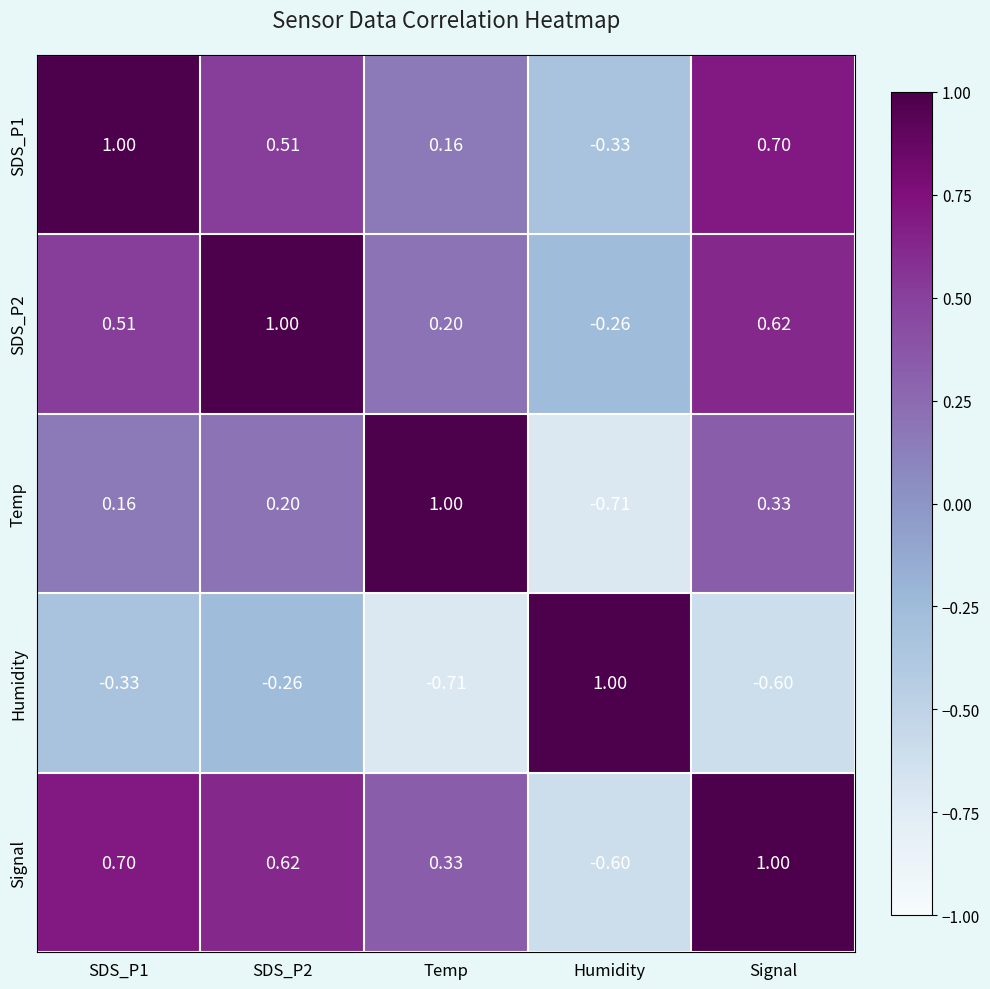

At which label is Signal closest to 0?

Temp